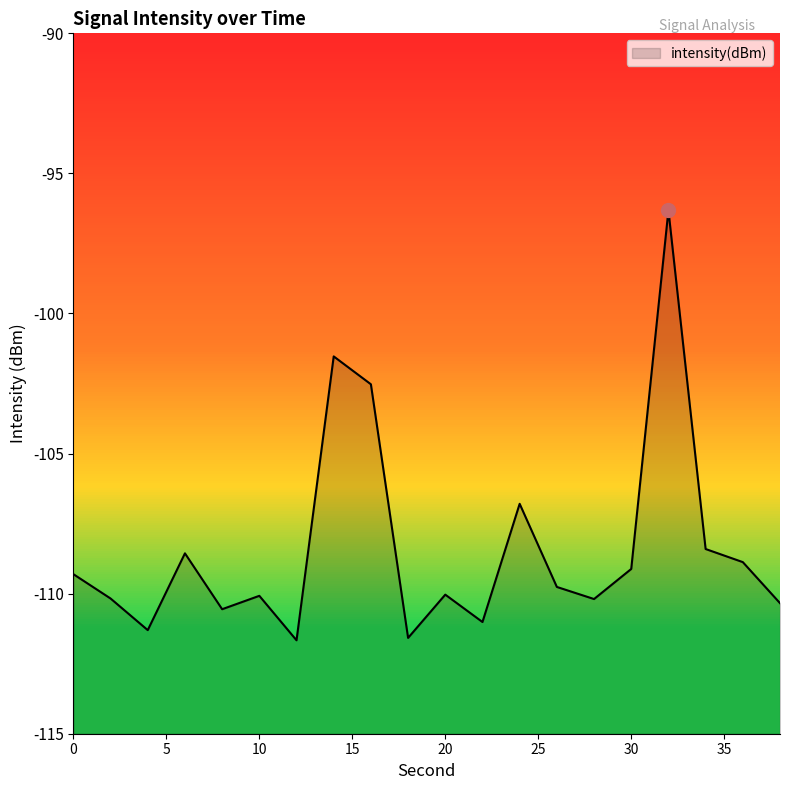

Does the chart have visible grid lines?

No